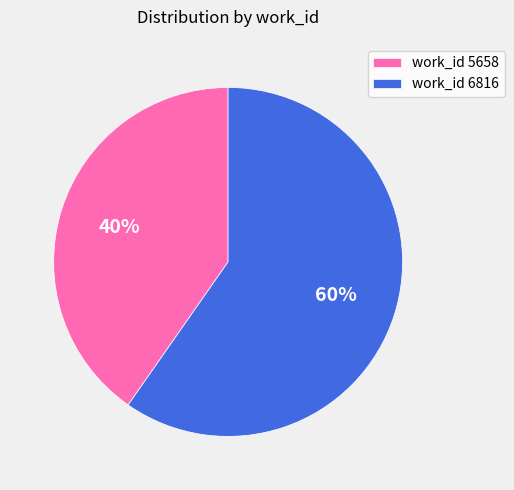

Which slice is the largest?

work_id 6816